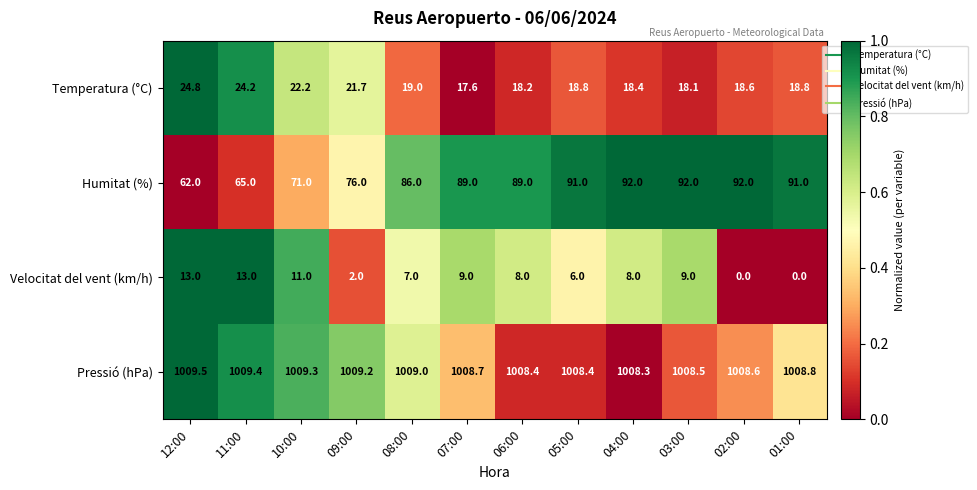

True or false: Velocitat del vent (km/h) has a value of -4.5 at 02:00.

False